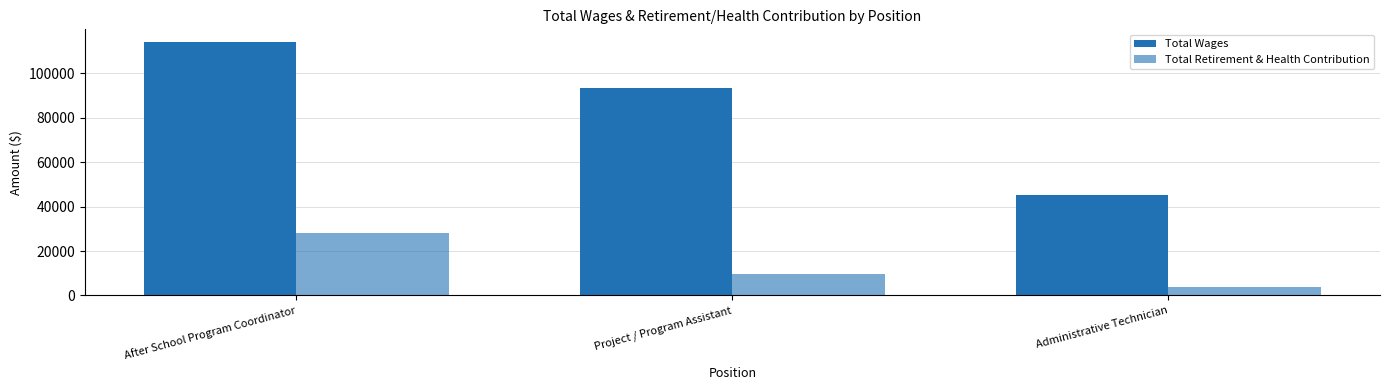

How many bars are there in total?

6